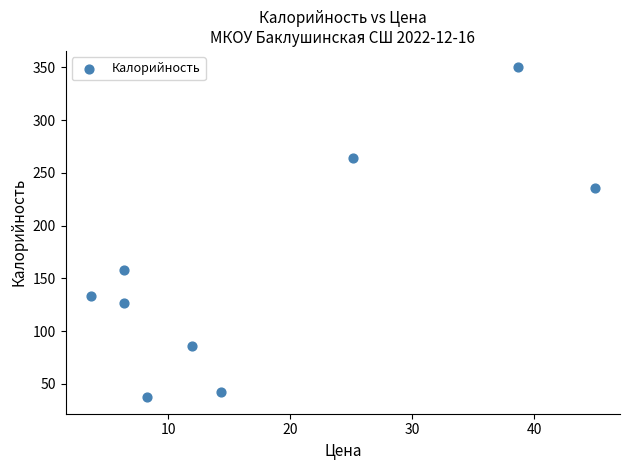

What Y value in the scatter plot is closest to 193?

158.0